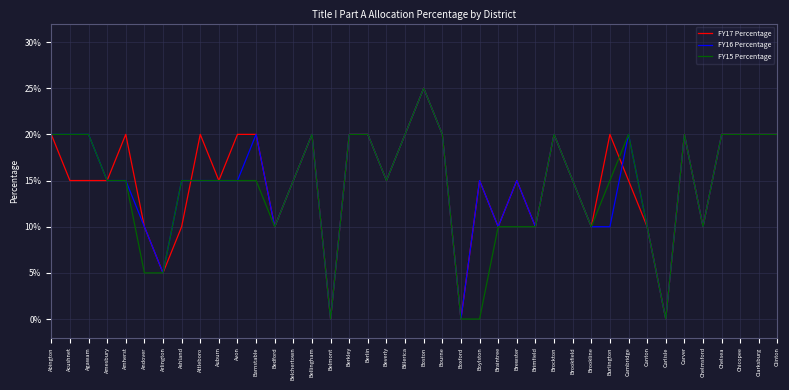

At which category is the sum across all series the highest?

Boston